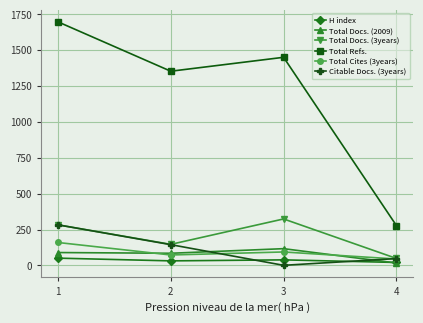

Which label corresponds to the smallest value in the chart?

3